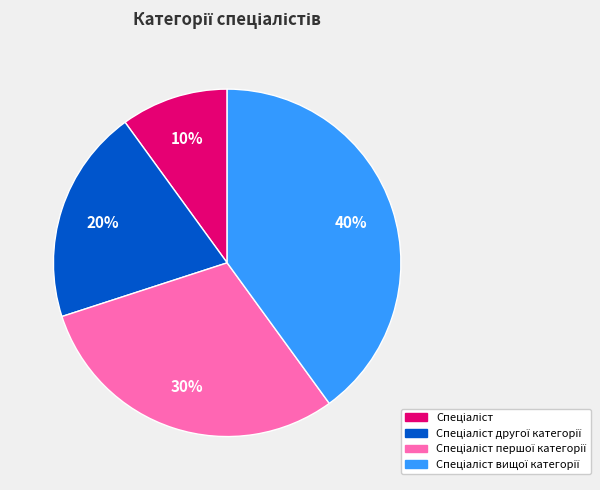

Is there a majority slice in this chart?

No